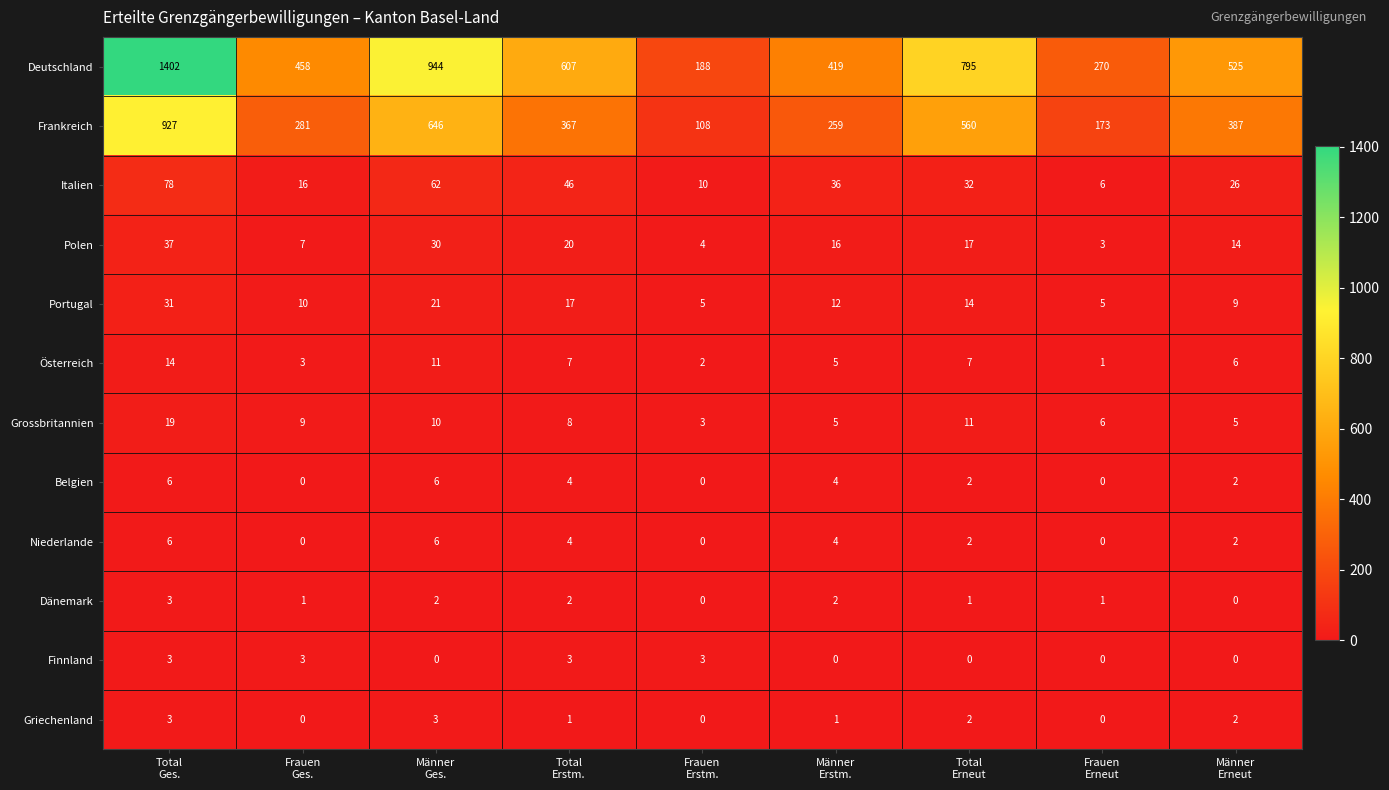

How many distinct data groups are displayed?

12